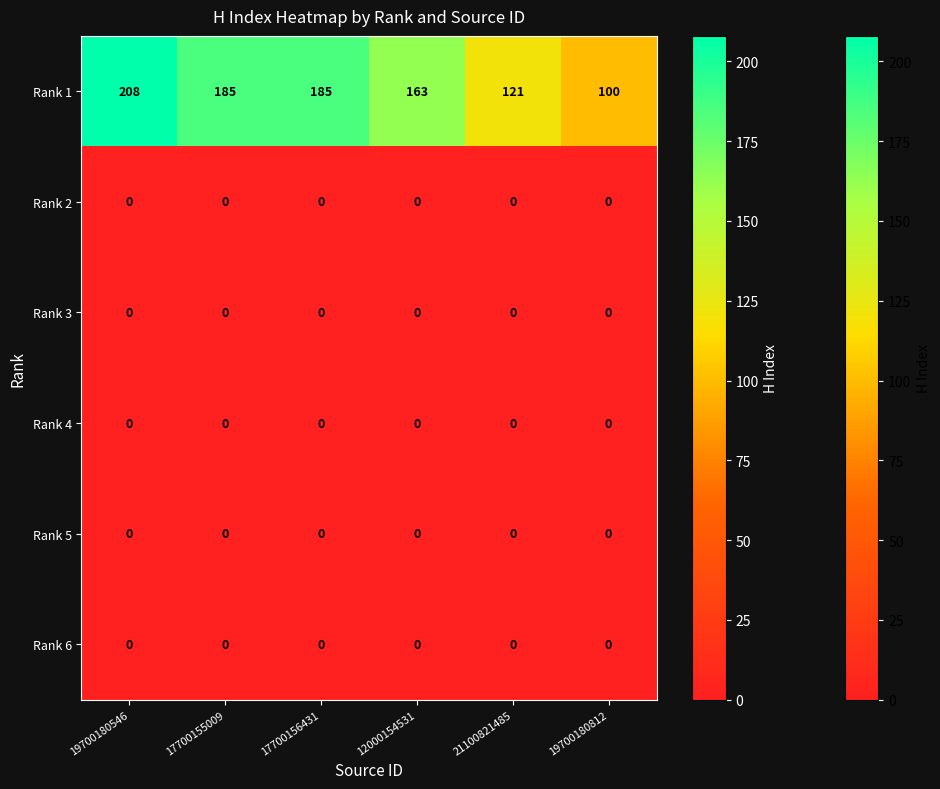

Where does the Rank 1 series first go above 185?

19700180546